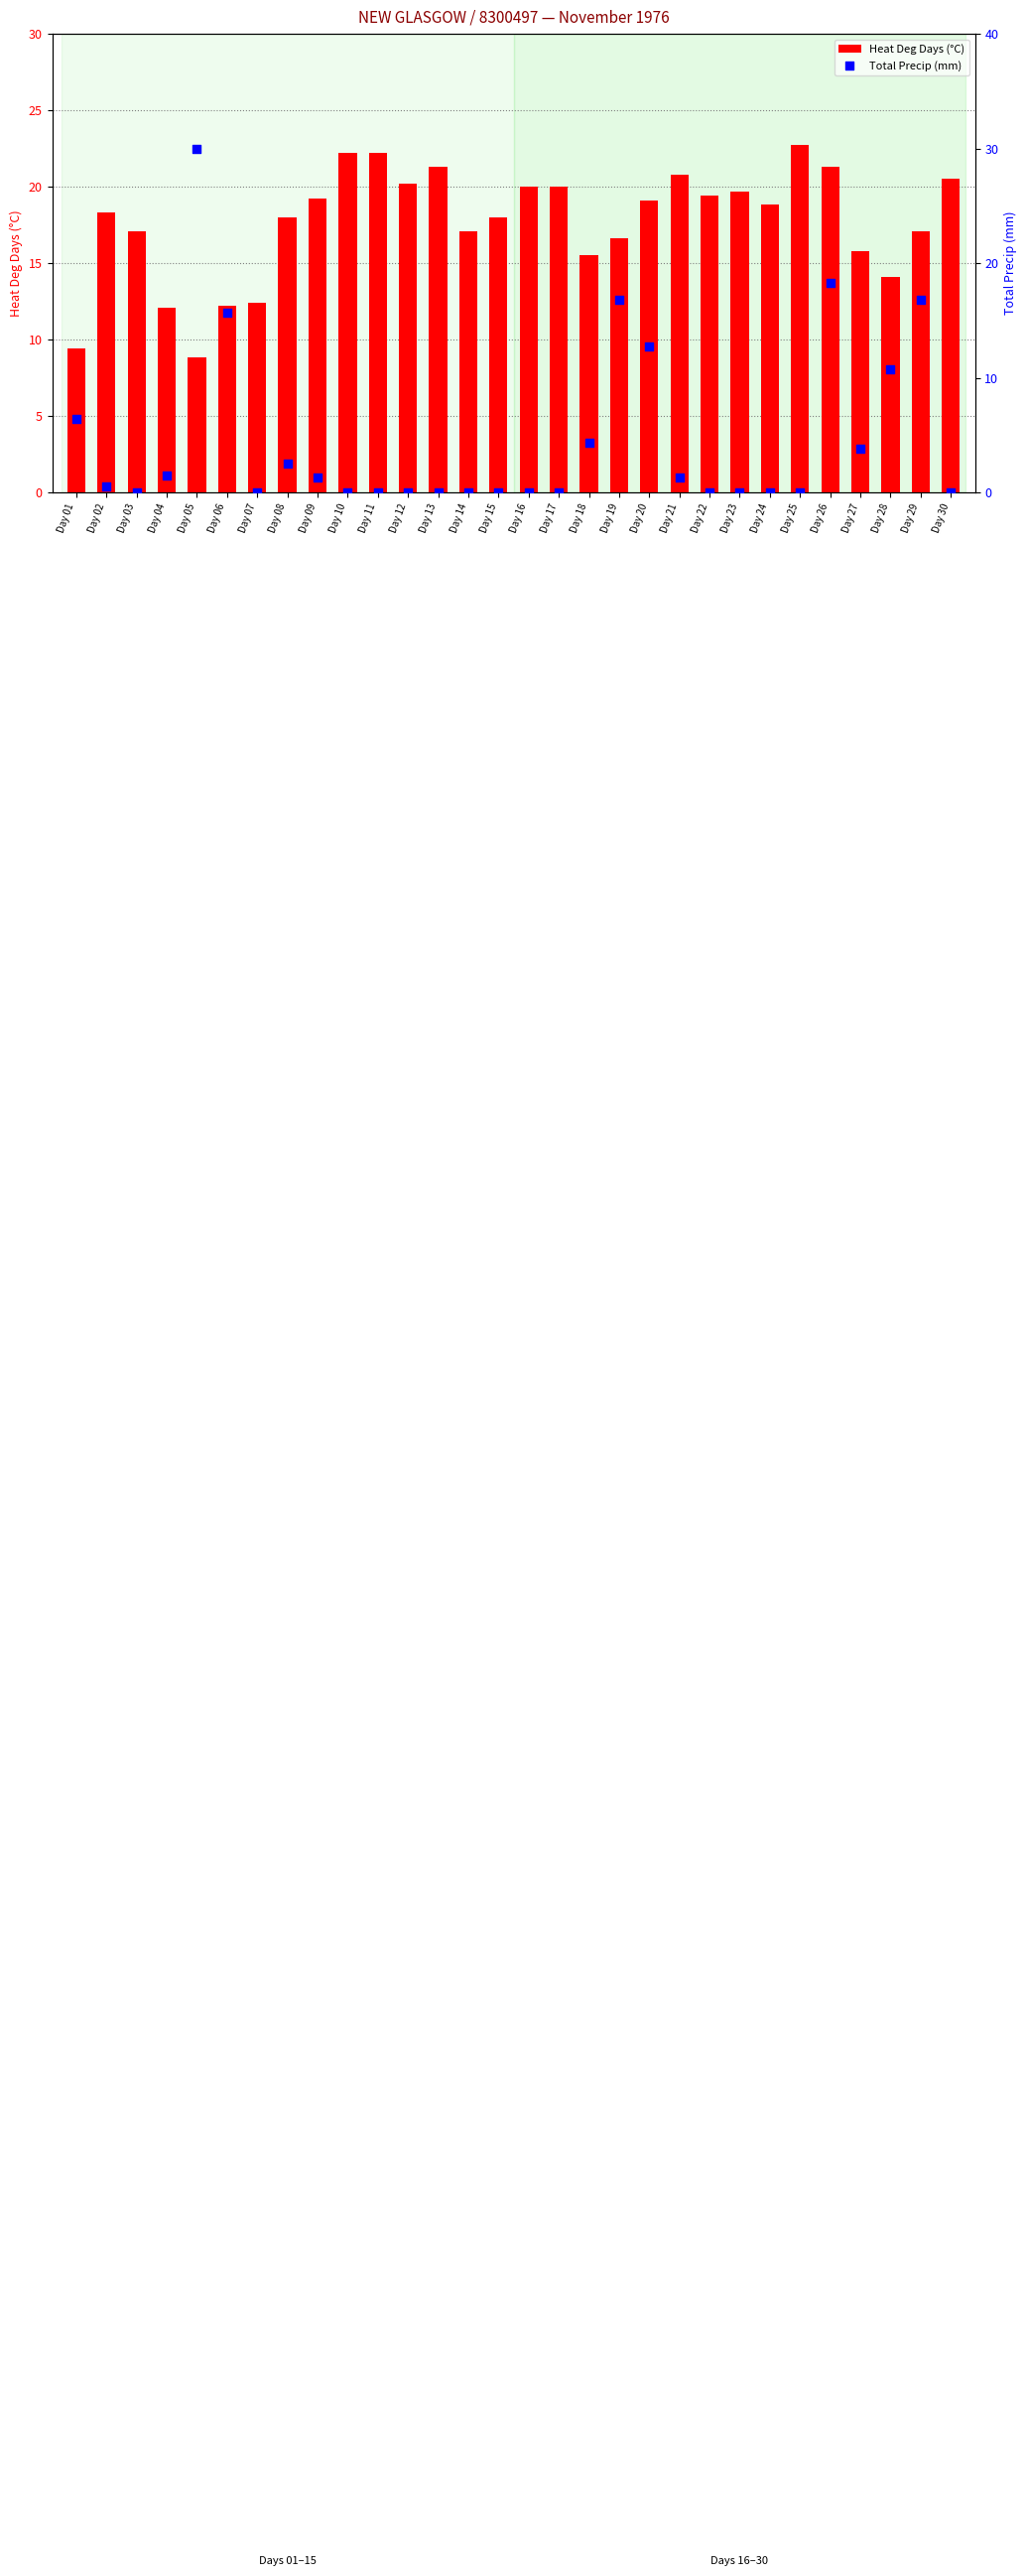

Which series has the largest Y range (max minus min)?

Total Precip (mm)